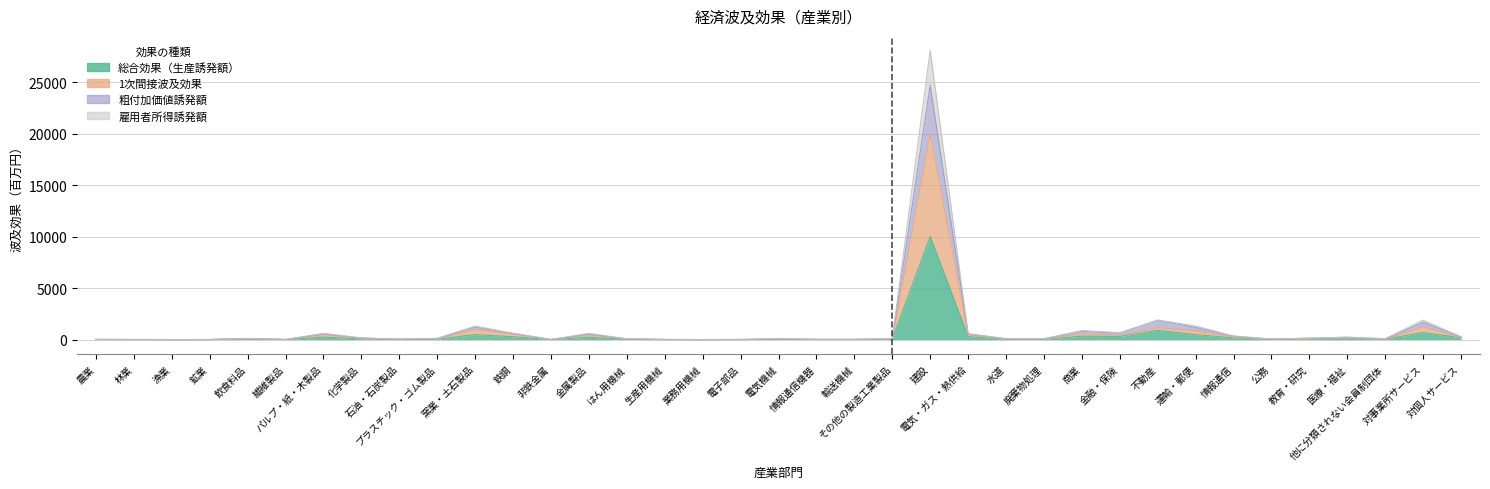

True or false: 粗付加価値誘発額 and 1次間接波及効果 intersect in this chart.

False